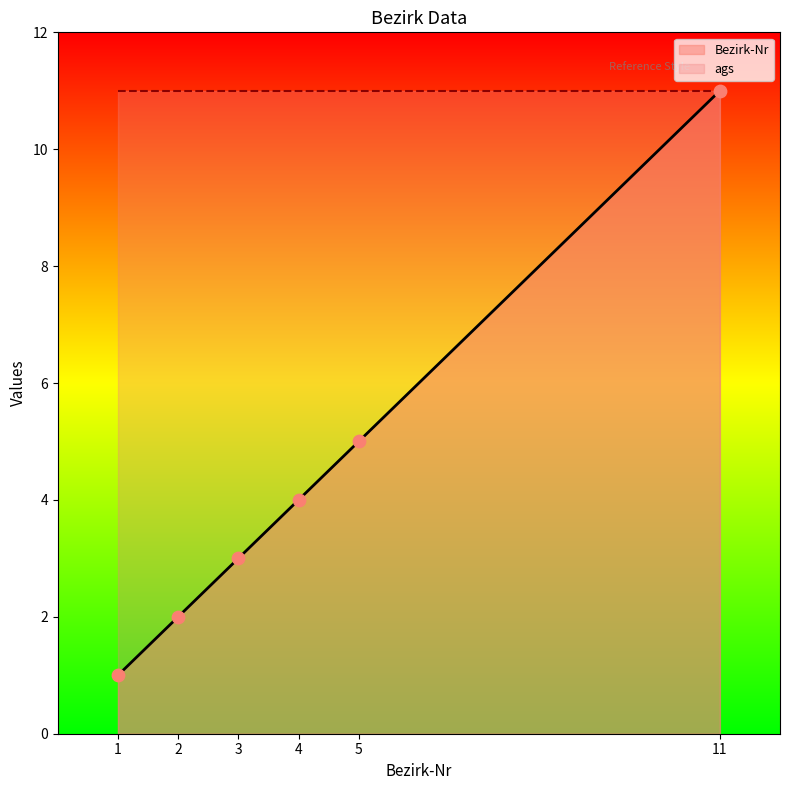

What is the change in value from 1 to 2?

+1